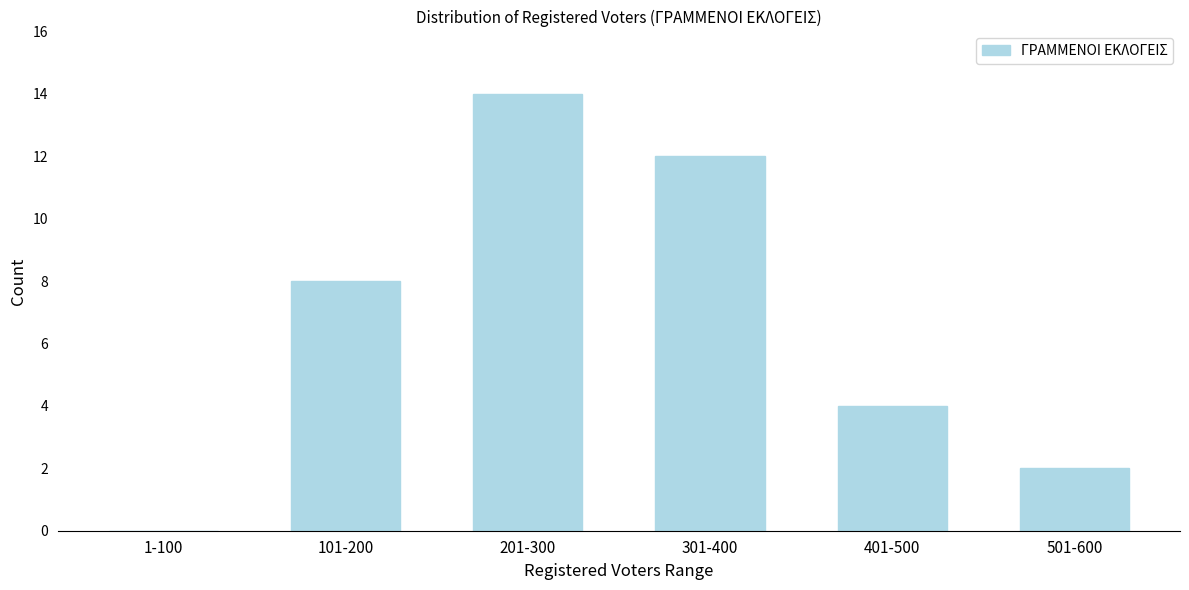

Reading left to right, what are all the values shown in this chart?

1-100=0	101-200=8	201-300=14	301-400=12	401-500=4	501-600=2